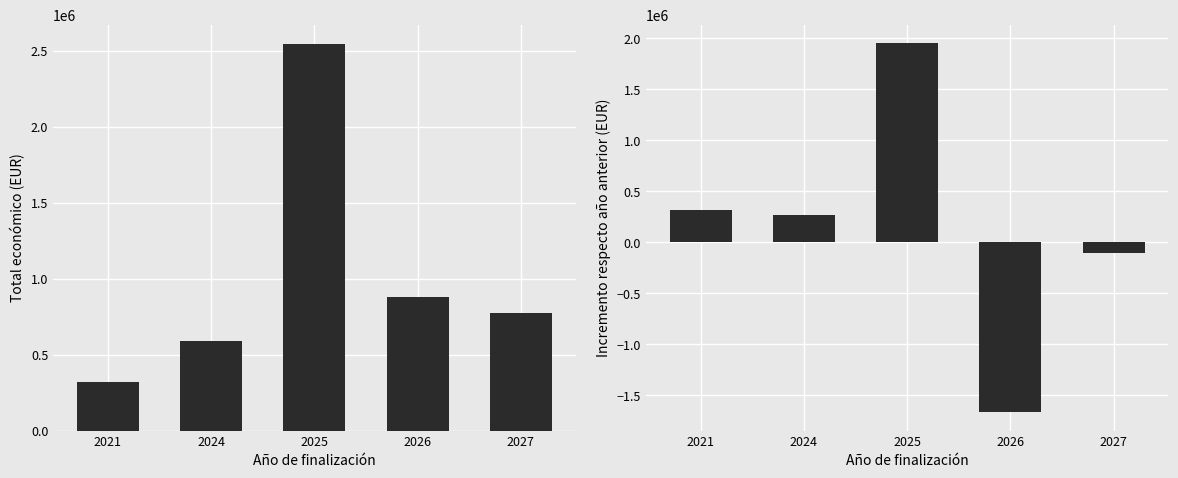

The value of Incremento Total económico at 2021 is 518983. True or false?

False